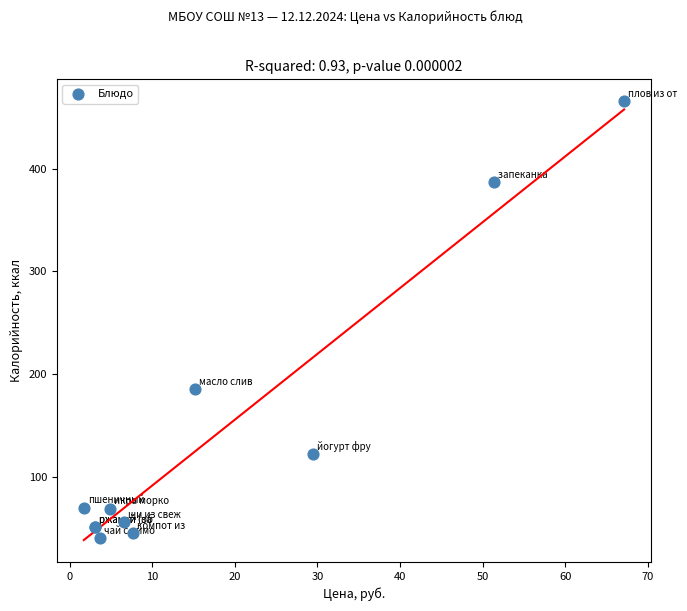

What Y value in the scatter plot is closest to 253?

185